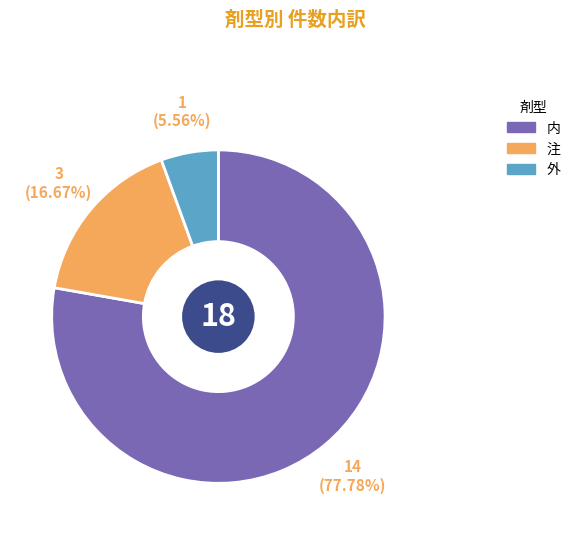

Count the number of slices in the pie.

3